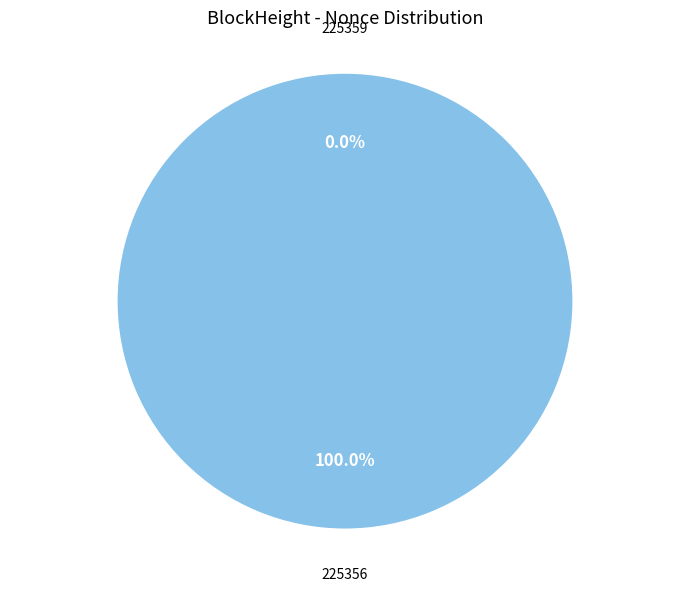

Is there any slice that represents more than half of the pie?

Yes